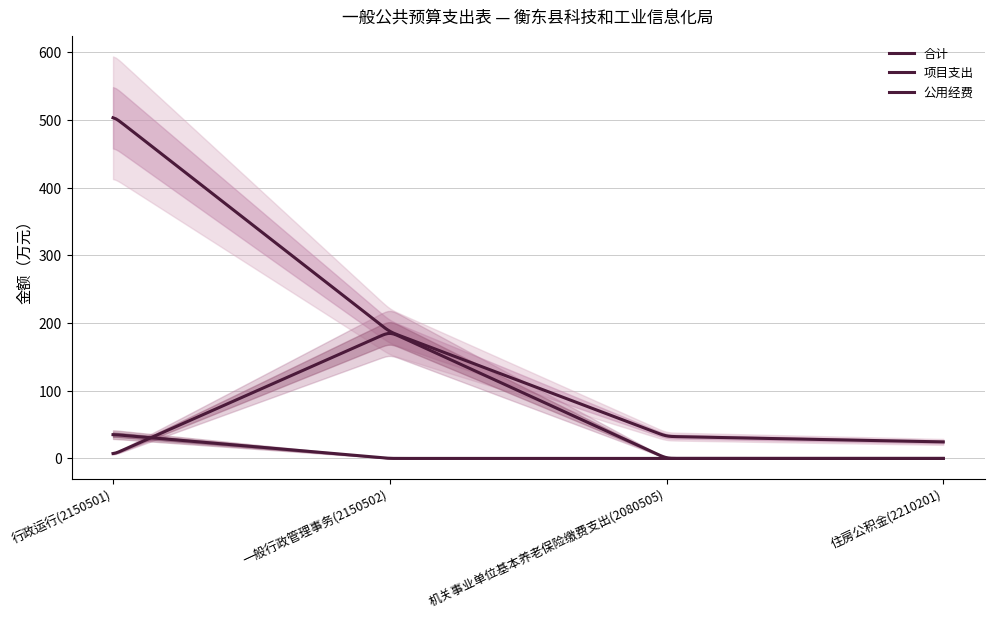

How many positive values does the 项目支出 series have?

2